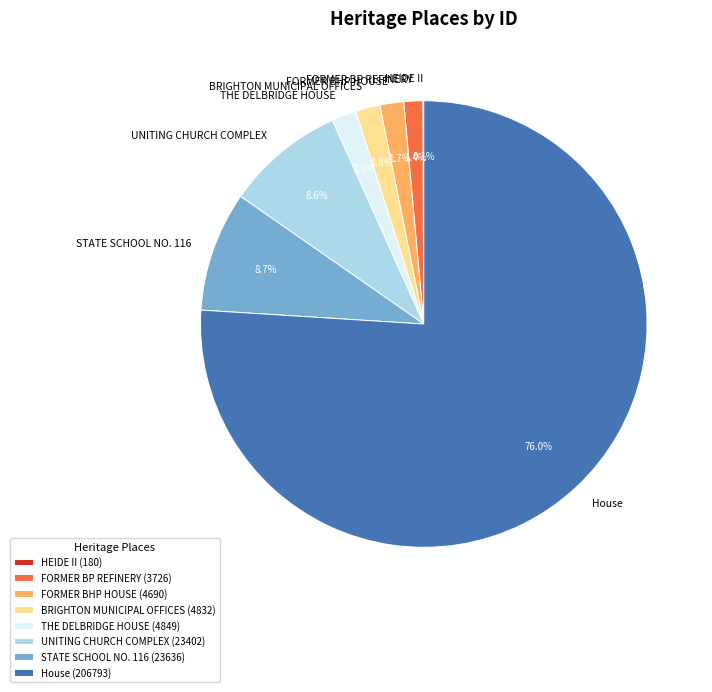

Does THE DELBRIDGE HOUSE represent more than half of the total?

No